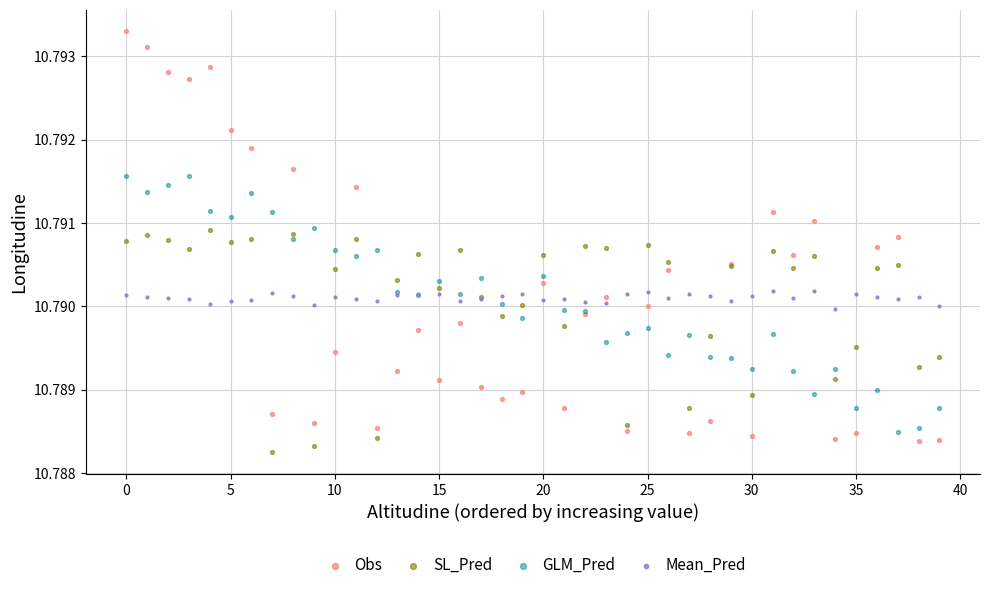

Which series has the largest Y range (max minus min)?

Obs